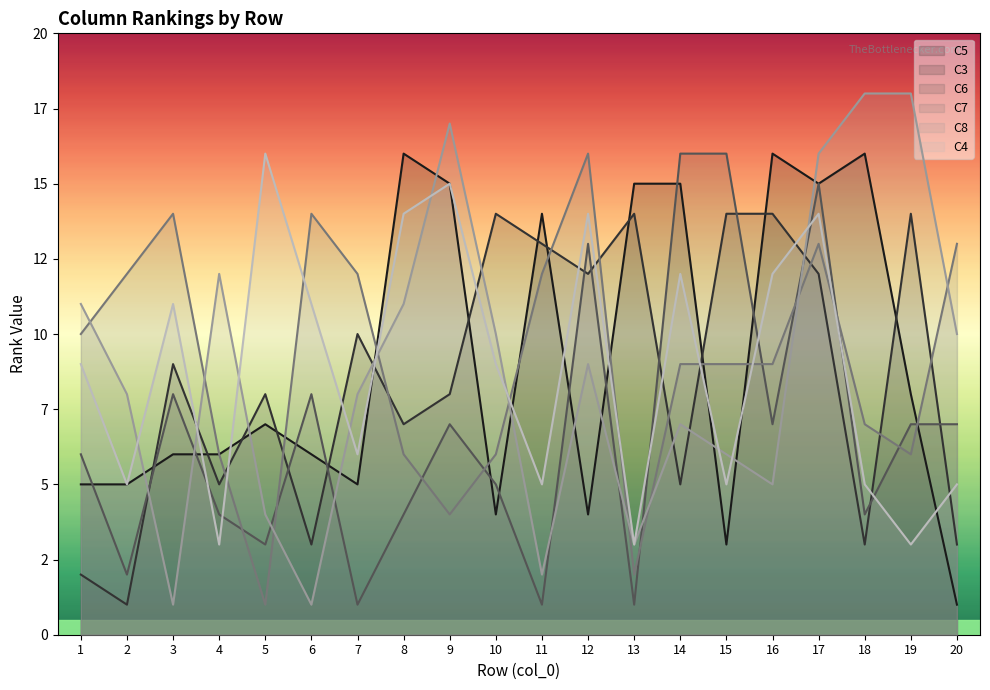

What is the spread (max minus min) of values at 1?

9